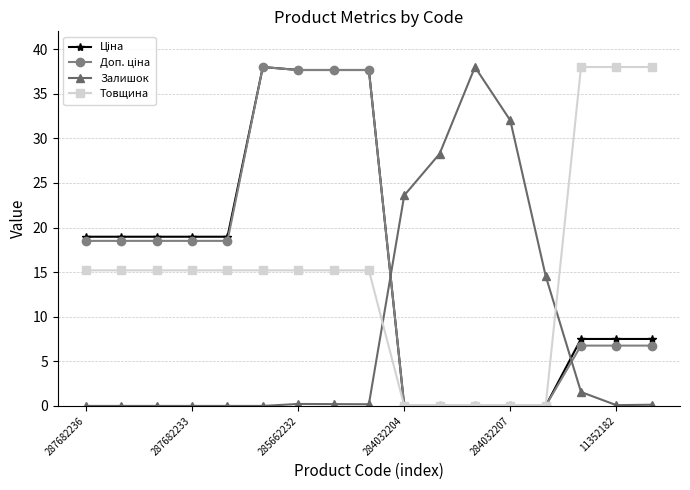

True or false: Товщина and Залишок cross at least once.

True